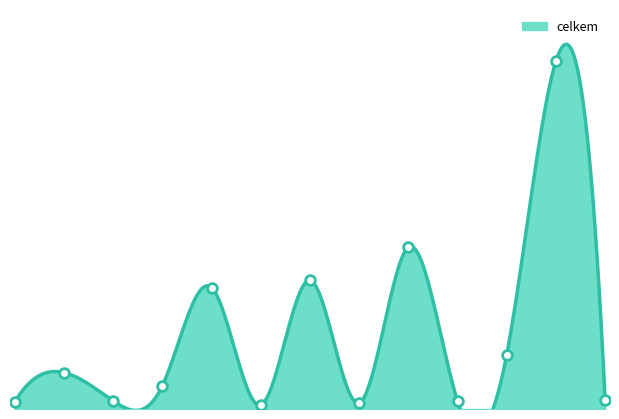

What is the change in value from 0 to 12?

+26